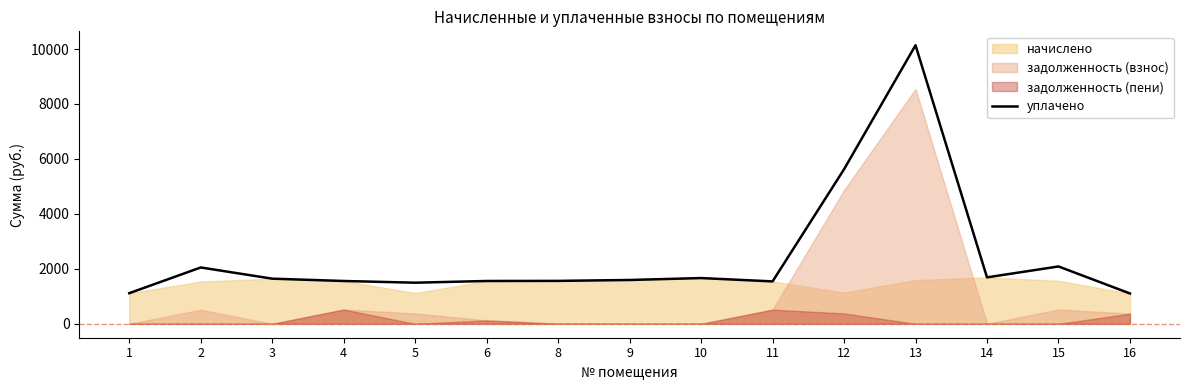

What is the sum of all values?

36425.8